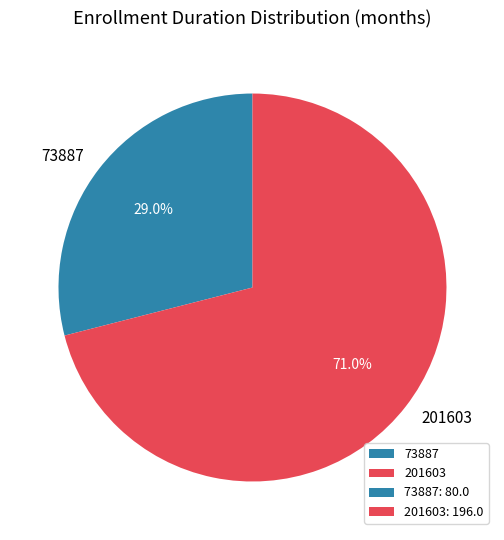

Combined, do 73887 and 201603 account for over 50%?

Yes